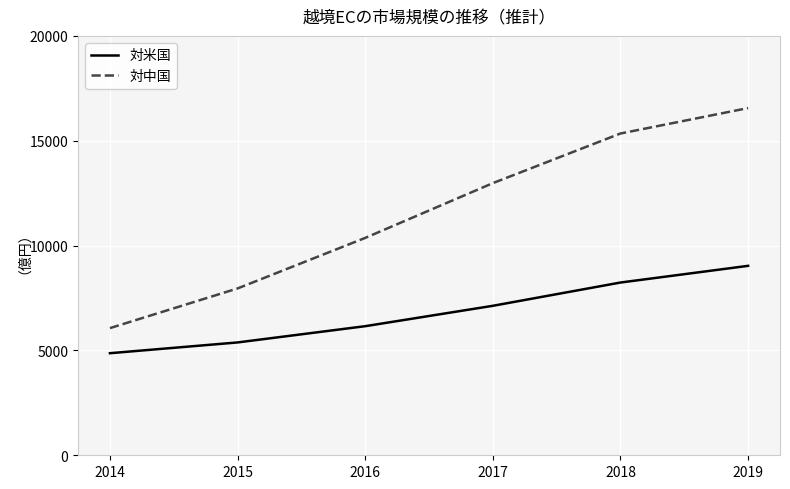

Rank the series at 2018 from highest to lowest value.

対中国, 対米国